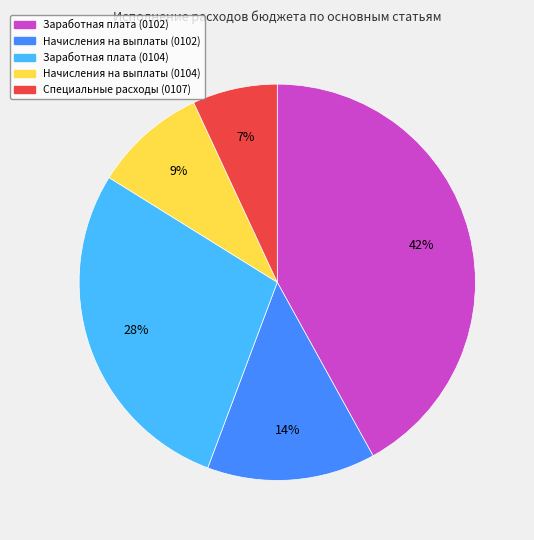

Between Заработная плата (0102) and Специальные расходы (0107), which is larger?

Заработная плата (0102)